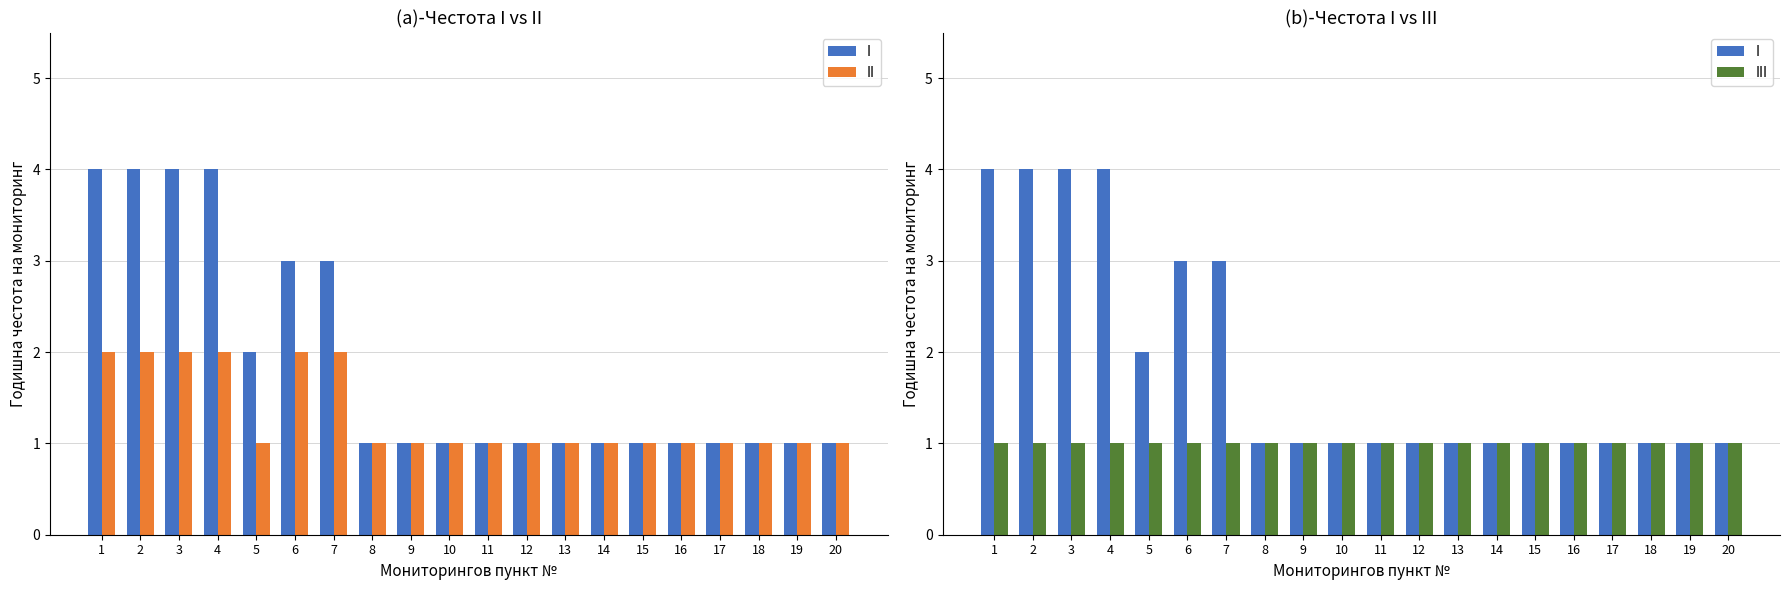

Is it true that II equals 1 at 10?

True